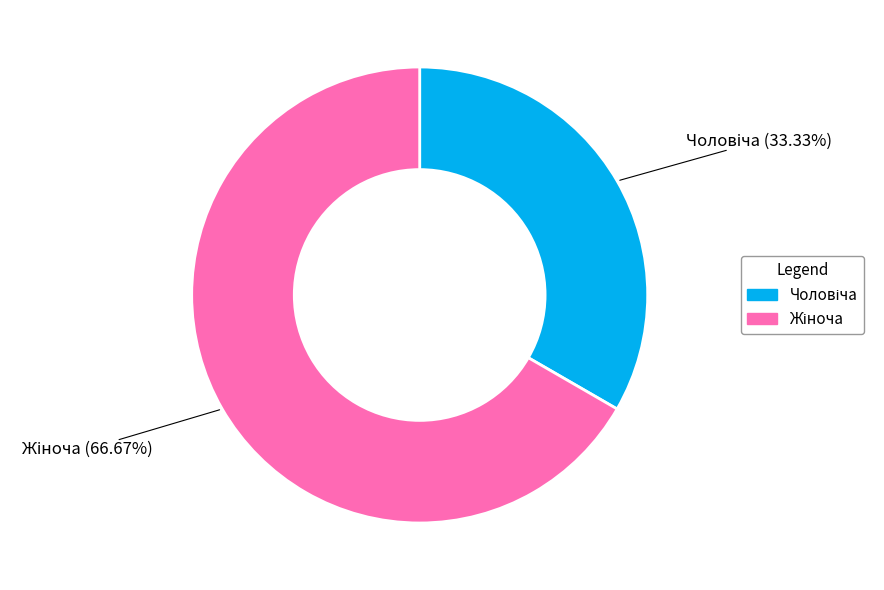

Does any single category account for the majority?

Yes